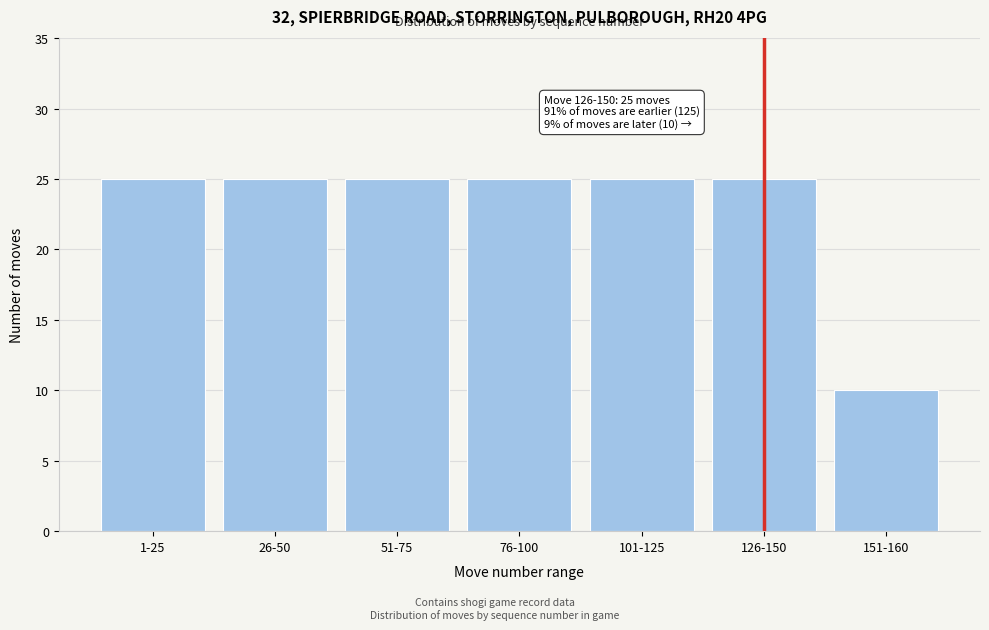

Reading right to left, transcribe all the data shown in this chart.

10	25	25	25	25	25	25